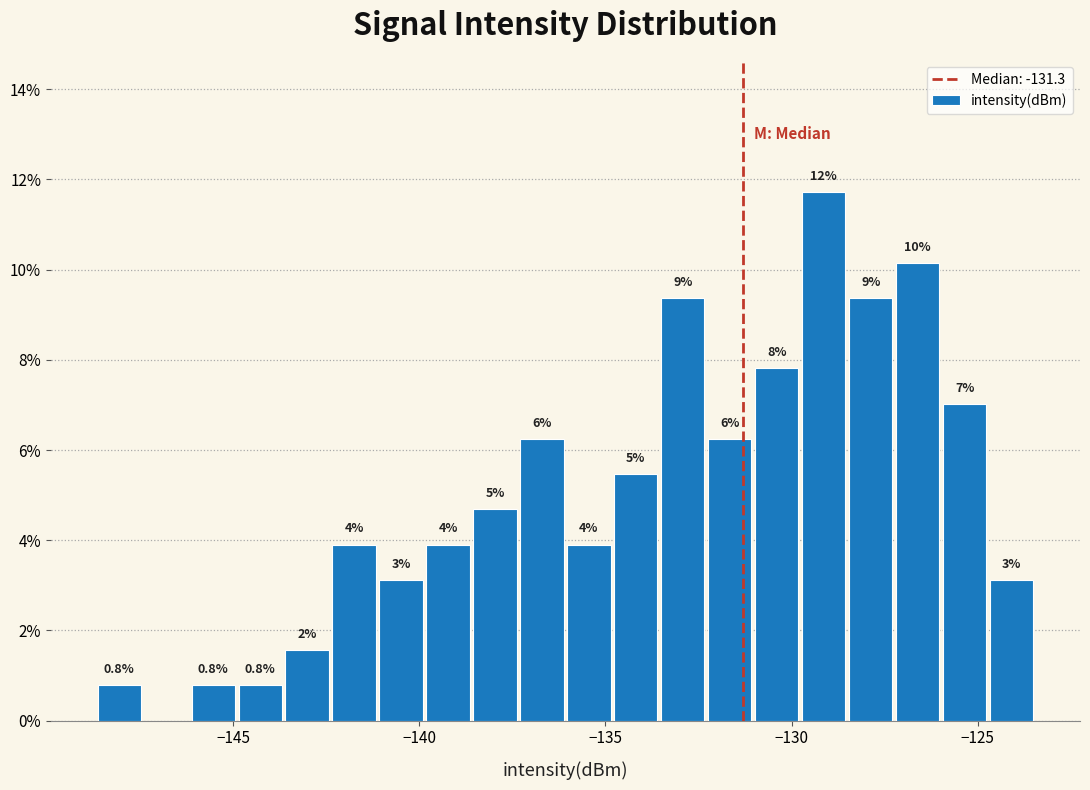

Read against the x-axis, roughly where is the centre of the tallest bar?

-129.0